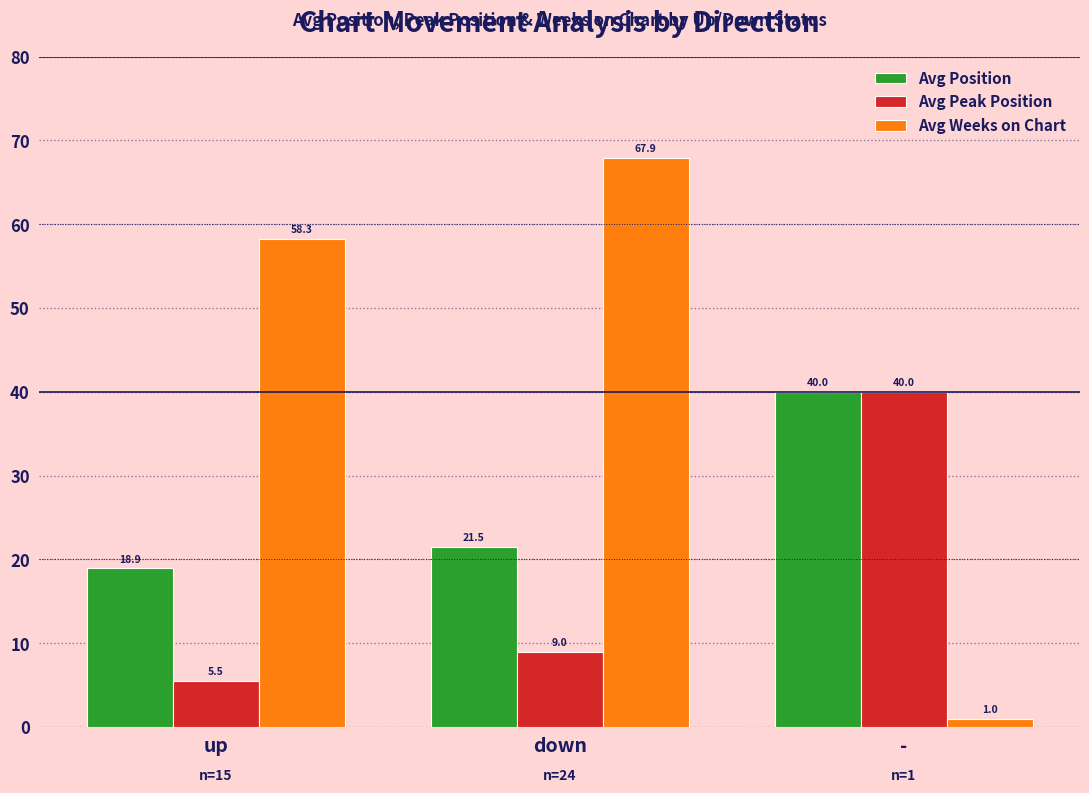

What is the label of the 1st bar from the right?

-